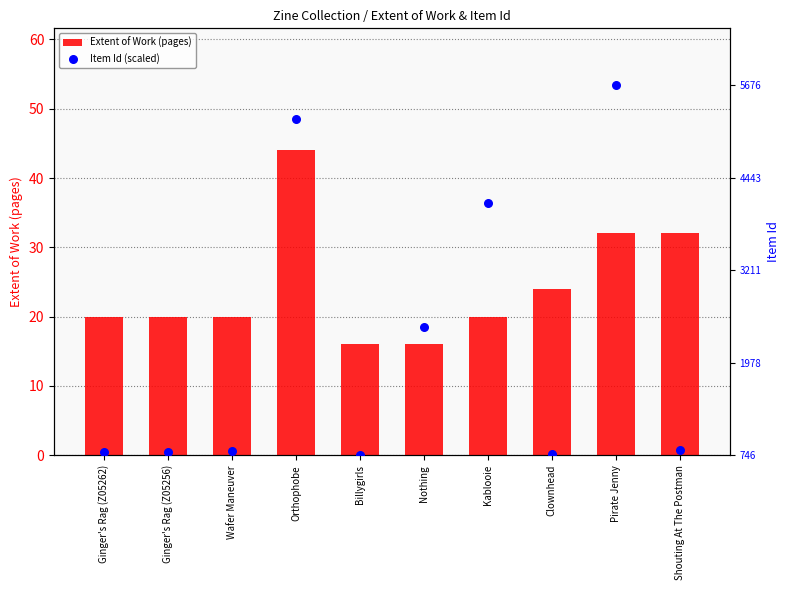

Which series reaches the maximum Y coordinate?

Item Id (scaled)